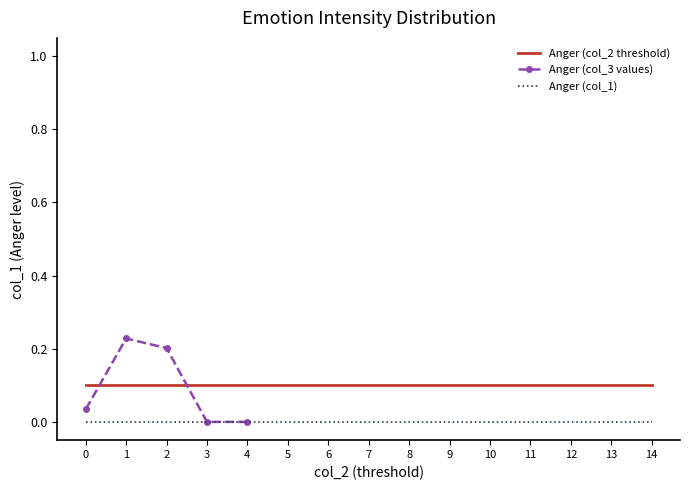

Which series changed the most between 5 and 9?

Anger (col_2 threshold)